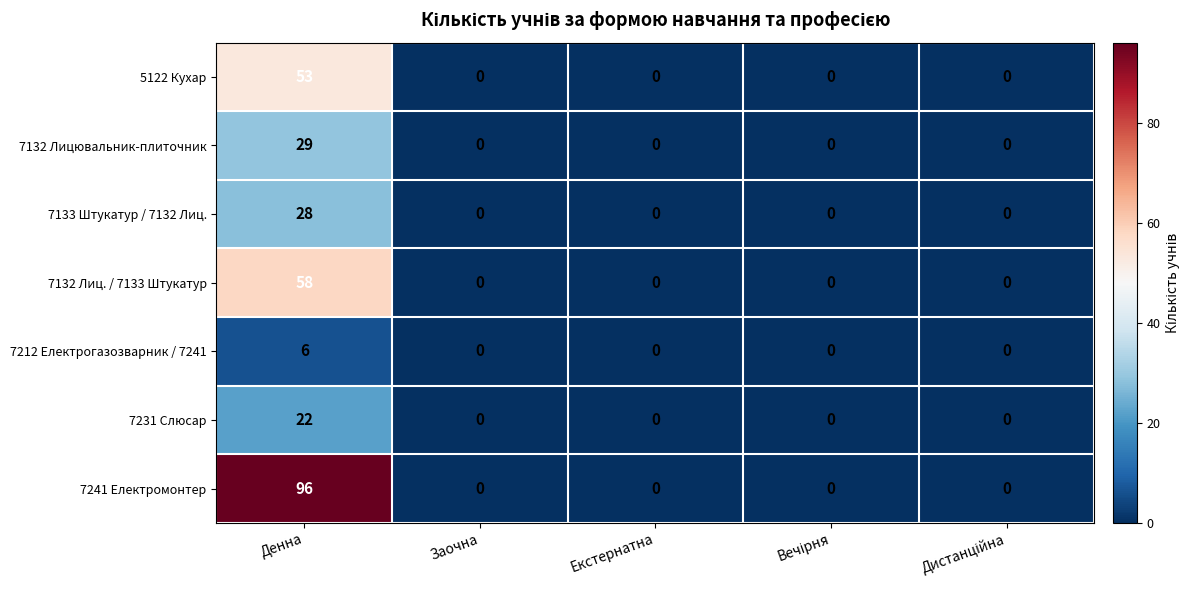

At which category does the chart reach its peak across all series?

Денна